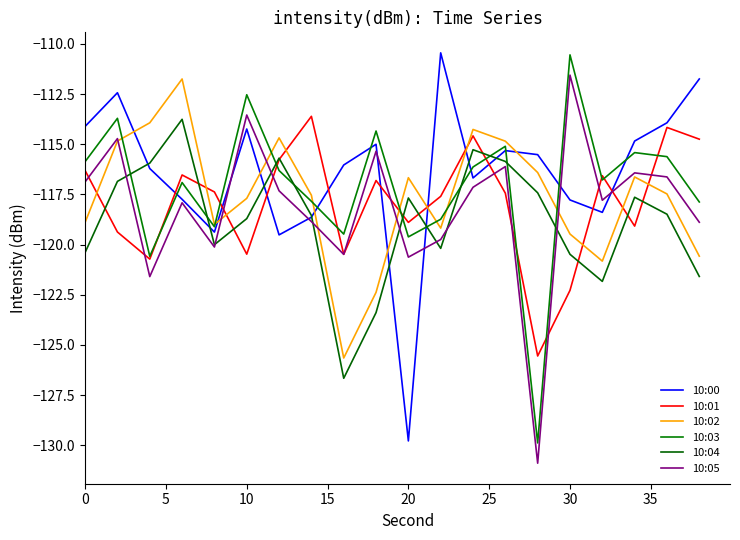

How many distinct data groups are displayed?

6